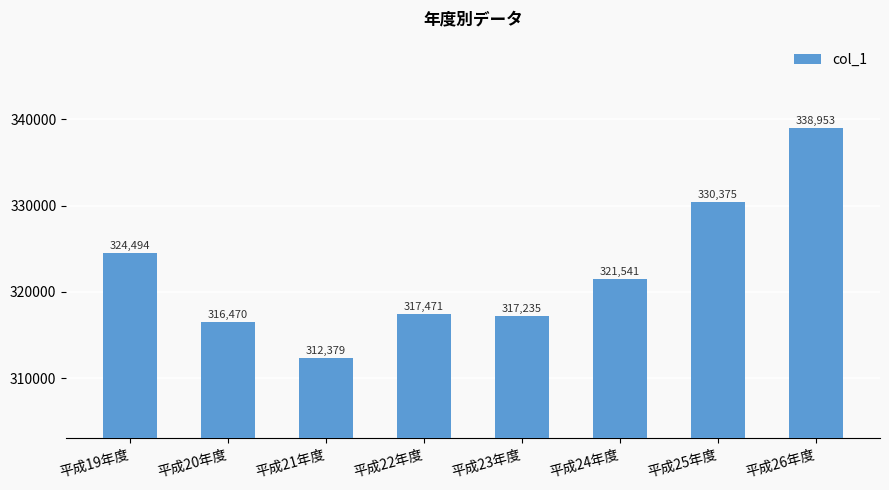

List the labels in order of value, smallest first.

平成21年度, 平成20年度, 平成23年度, 平成22年度, 平成24年度, 平成19年度, 平成25年度, 平成26年度